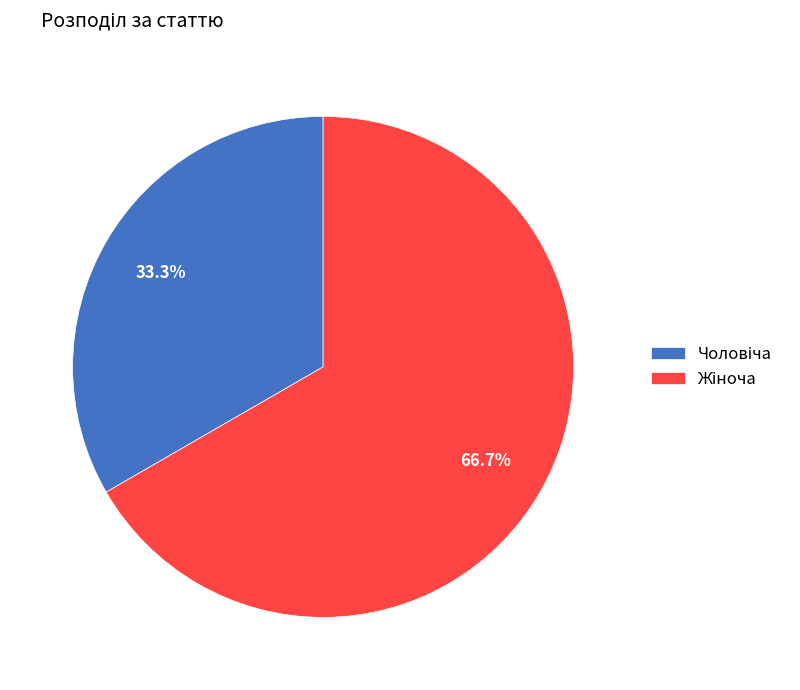

Does any single category account for the majority?

Yes